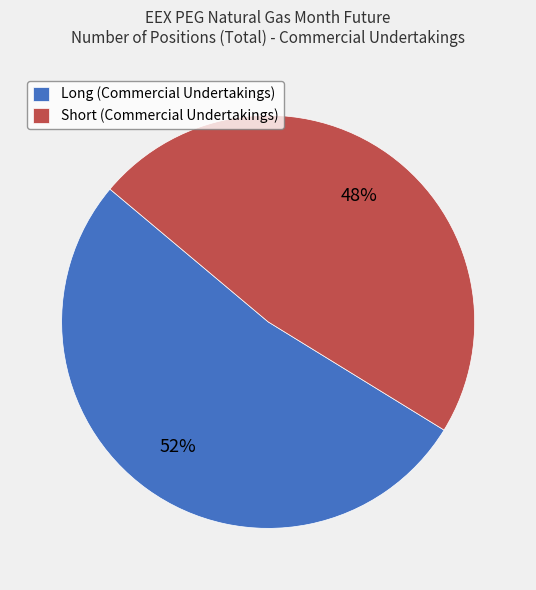

To the nearest percent, what portion does Short (Commercial Undertakings) represent?

48%